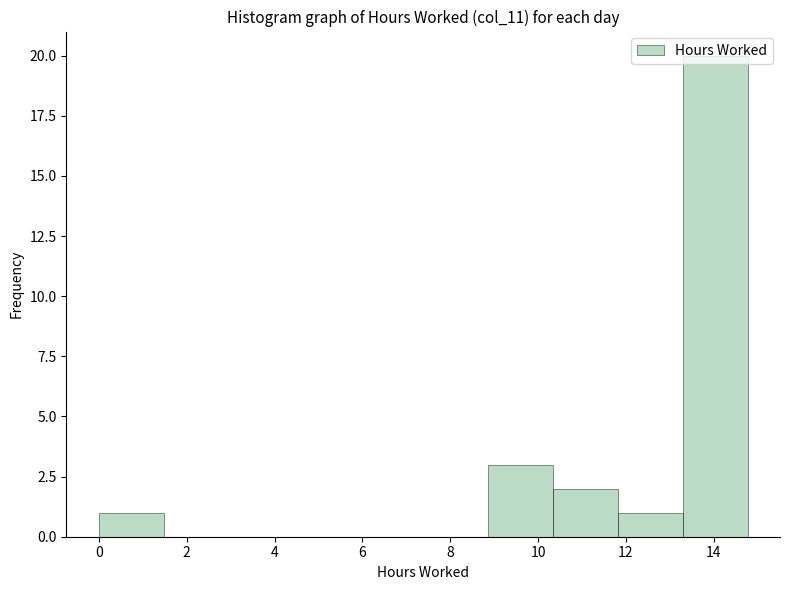

Reading left to right, transcribe this chart: for each bar, give the range it covers on the x-axis and its height. Neither the bar edges nor the heights are printed on the chart, so give them approximately, as read against the axes.

0.0 to 1.4: 1
1.4 to 3.0: 0
3.0 to 4.4: 0
4.4 to 6.0: 0
6.0 to 7.4: 0
7.4 to 8.8: 0
8.8 to 10.4: 3
10.4 to 11.8: 2
11.8 to 13.2: 1
13.2 to 14.8: 20